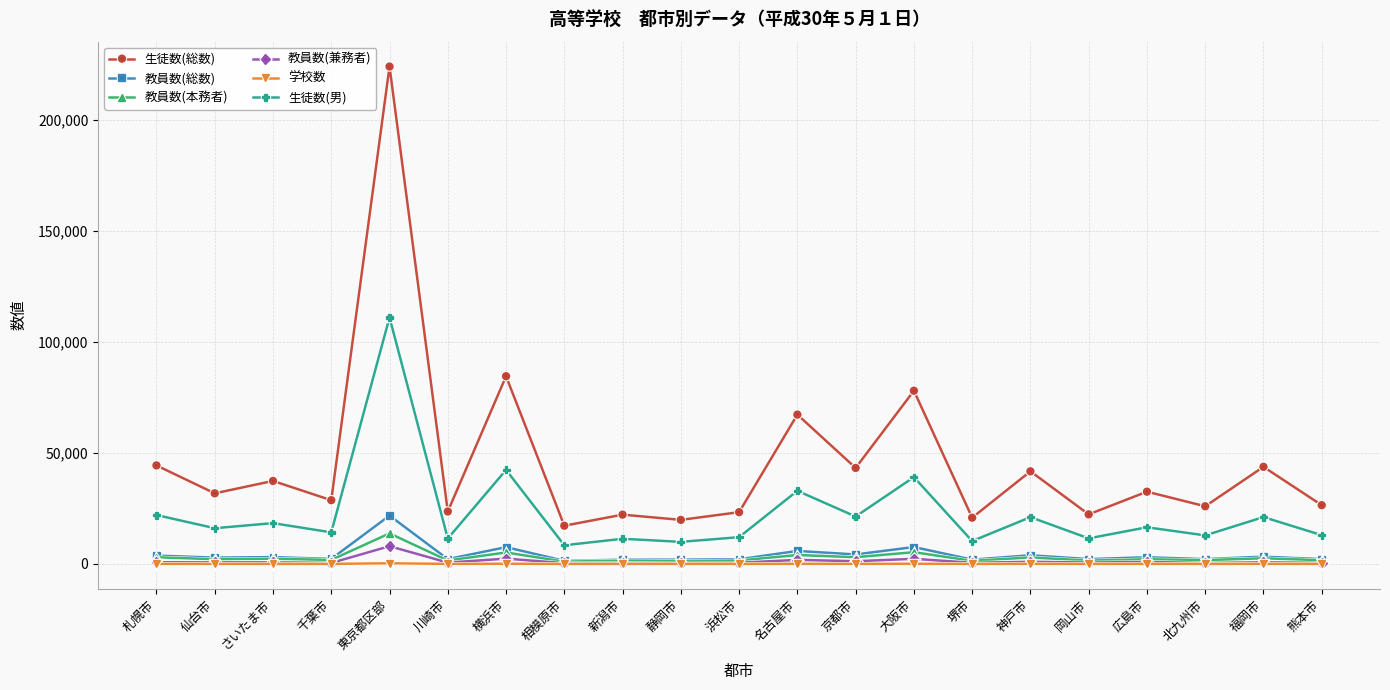

Which label corresponds to the largest value in the chart?

東京都区部